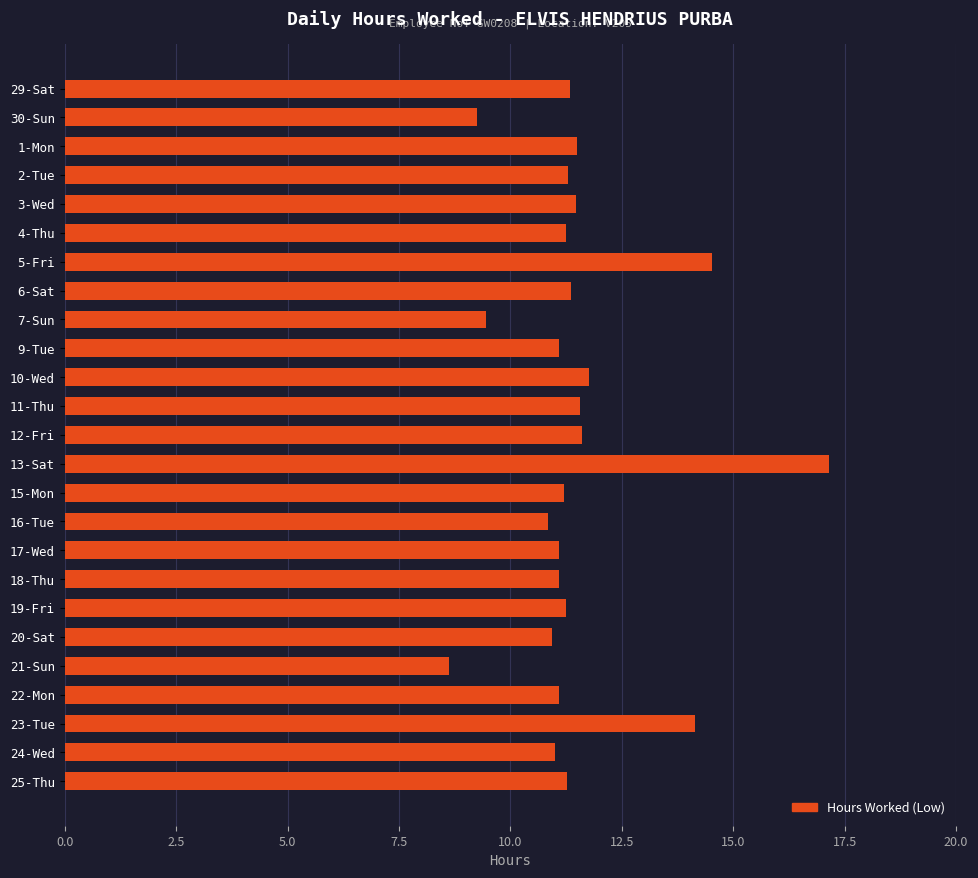

What is the label of the 11th bar from the bottom?

15-Mon